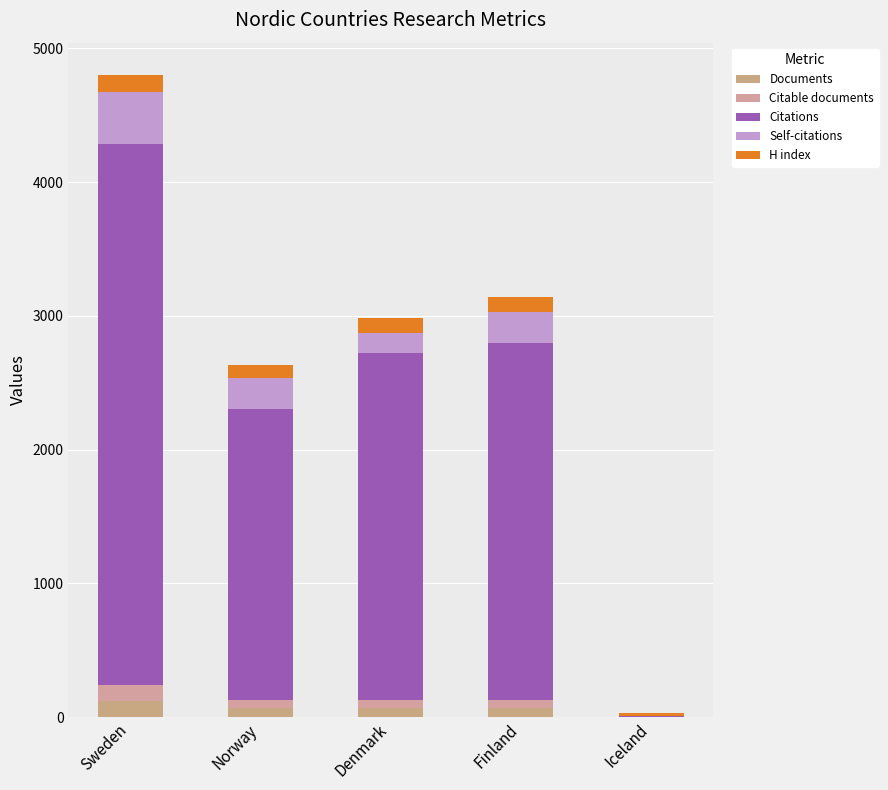

What is the total value across all series at Denmark?

2984